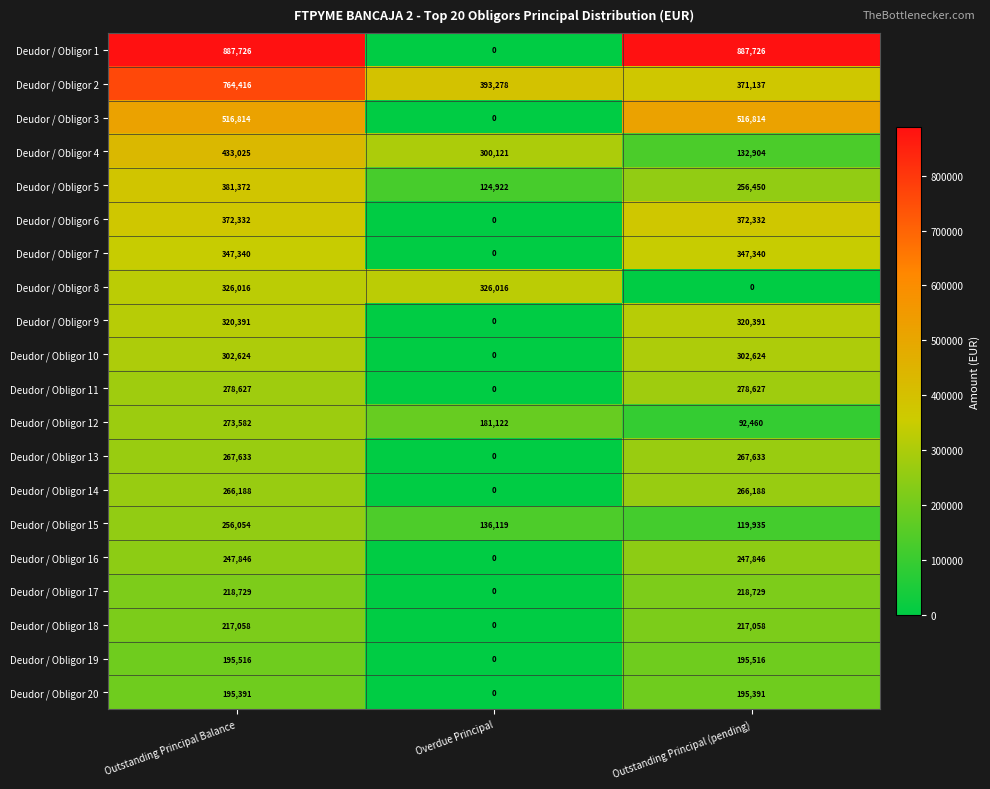

How many values in Deudor / Obligor 3 are above zero?

2